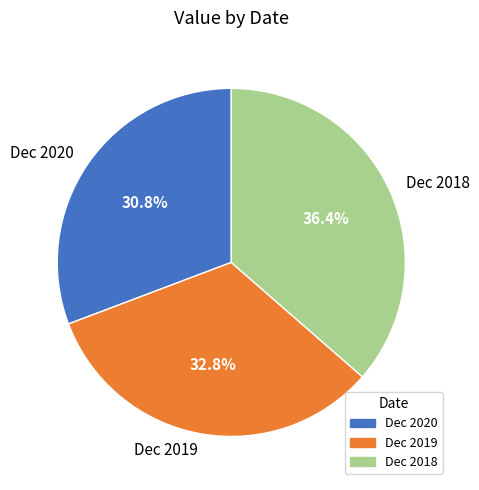

Combined, do Dec 2020 and Dec 2019 account for over 50%?

Yes